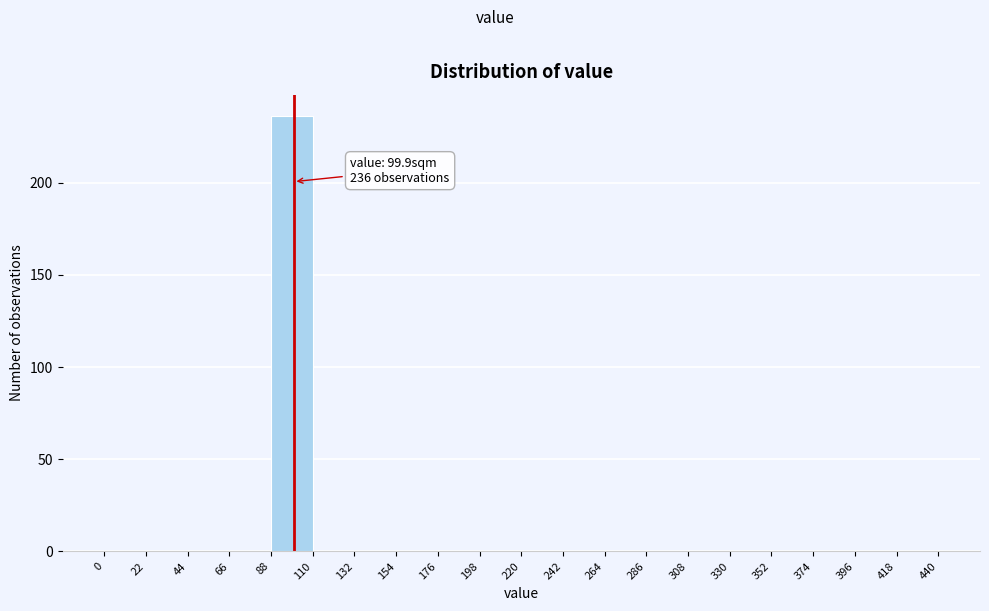

Which range on the x-axis has the tallest bar?

88 to 110